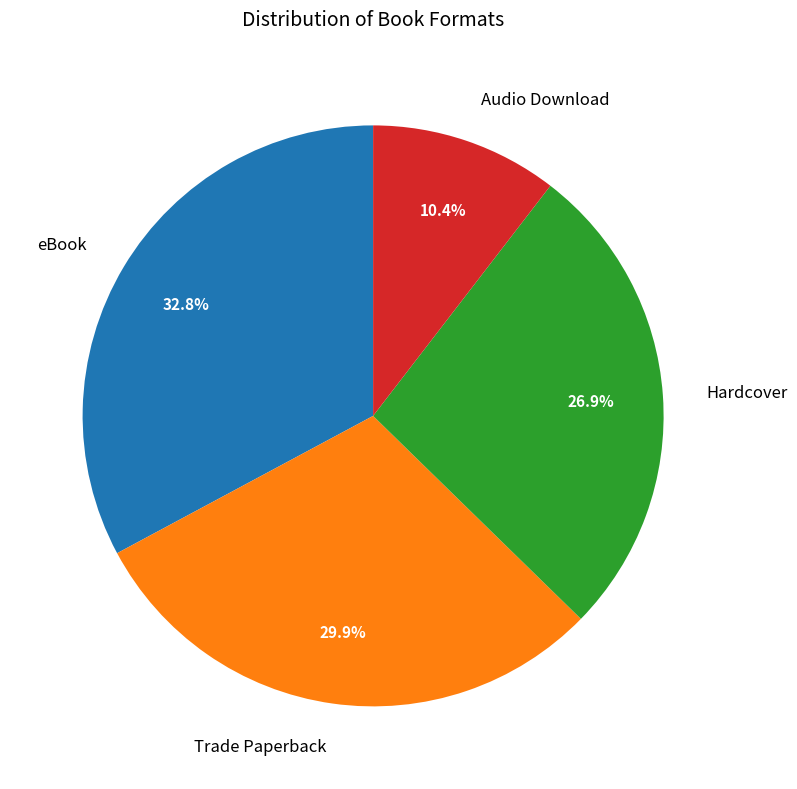

To the nearest percent, what is the combined percentage of Hardcover and eBook?

60%